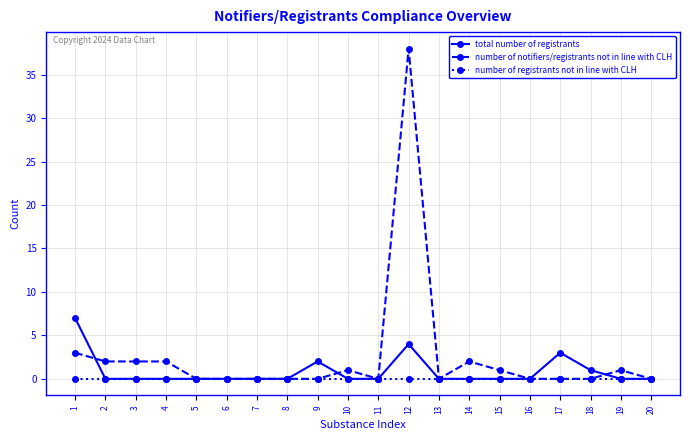

What are all the series names shown in the legend?

total number of registrants, number of notifiers/registrants not in line with CLH, number of registrants not in line with CLH